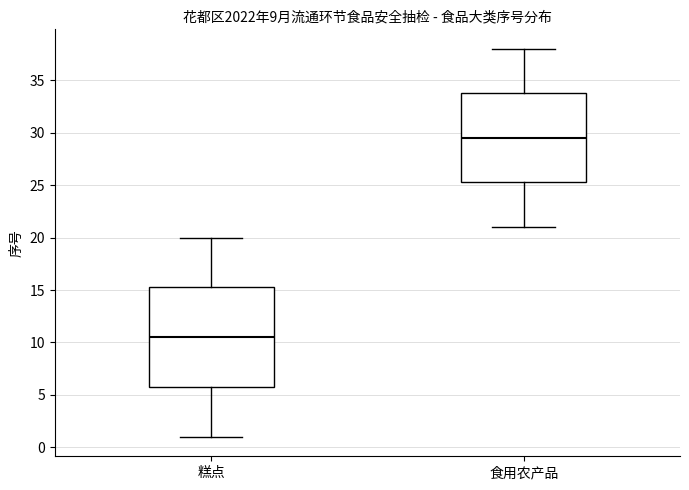

Reading left to right, transcribe this box plot: for each box, give where its median line is, the range the box spans, and where its two whiskers end, as read against the y-axis. The values are not printed on the chart, so give them approximately, as read against the axis.

糕点: median 10.5, box 6.0 to 15.5, whiskers 1.0 to 20.0
食用农产品: median 29.5, box 25.5 to 34.0, whiskers 21.0 to 38.0